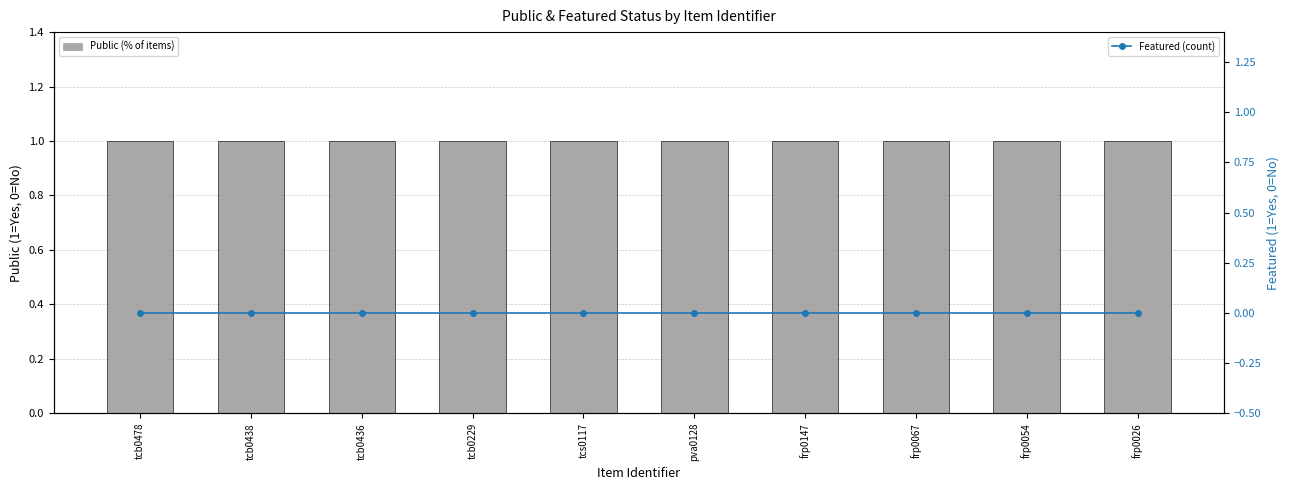

Which series has the largest total across all categories?

Public (% of items)